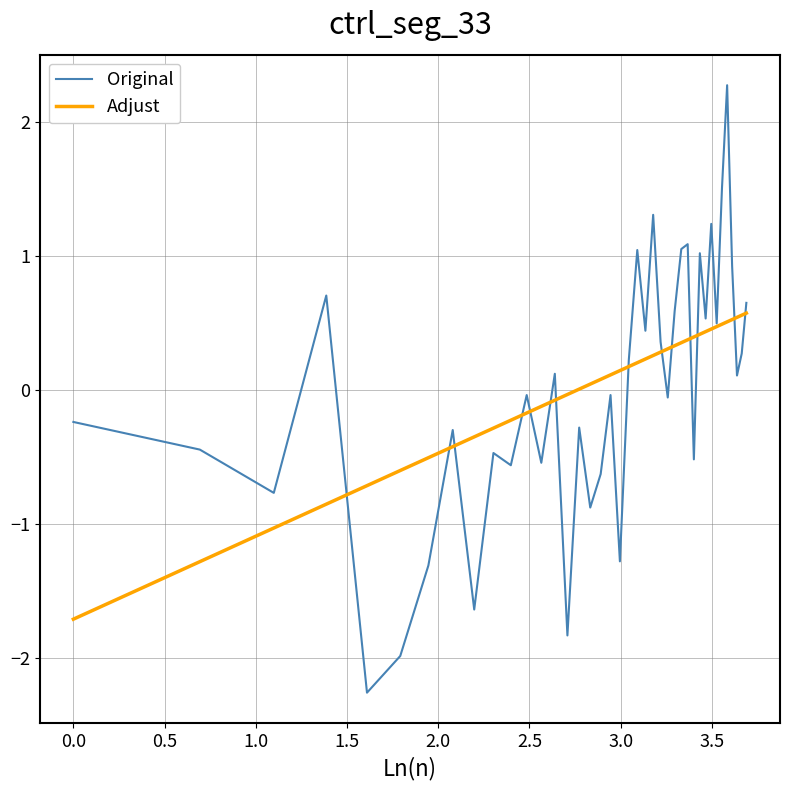

List the series in order of their peak value, lowest first.

Adjust, Original